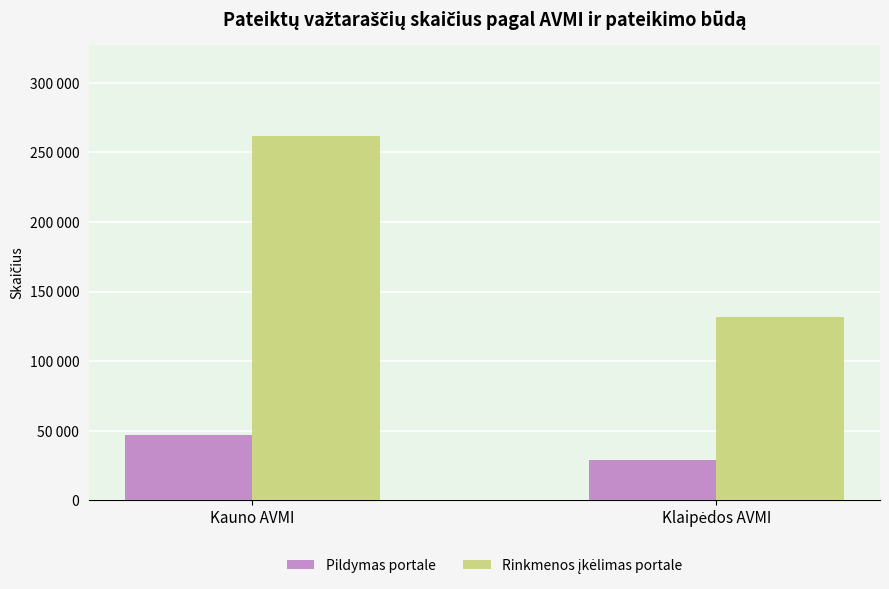

Are the bars grouped side by side (vs. stacked)?

Yes